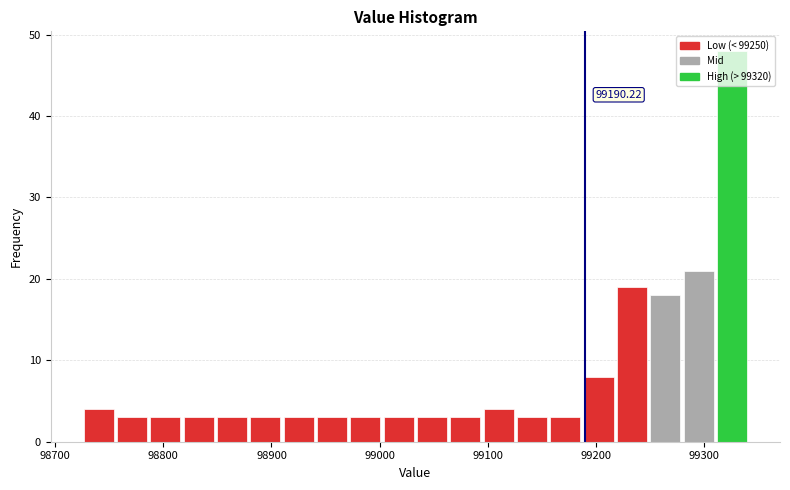

Around what value on the x-axis is the tallest bar? Give the approximate position of its centre, as read against the axis.

99330